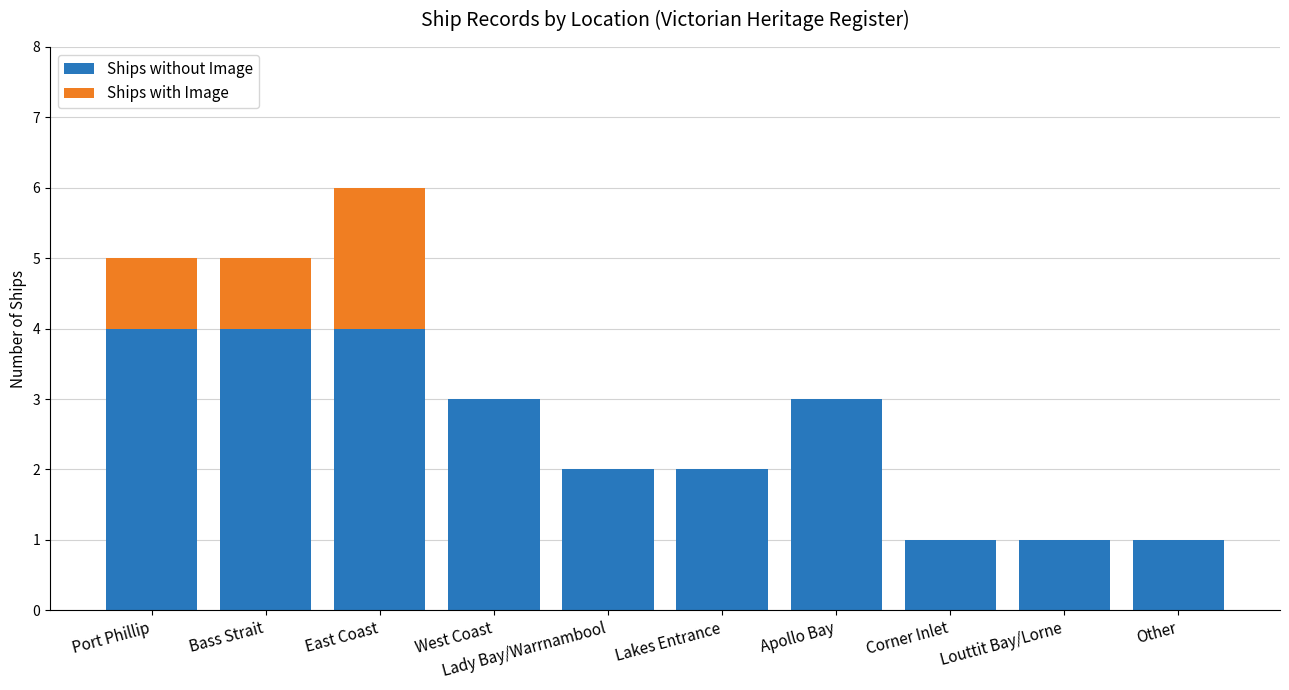

What is the sum of the Ships without Image values at Corner Inlet and West Coast?

4